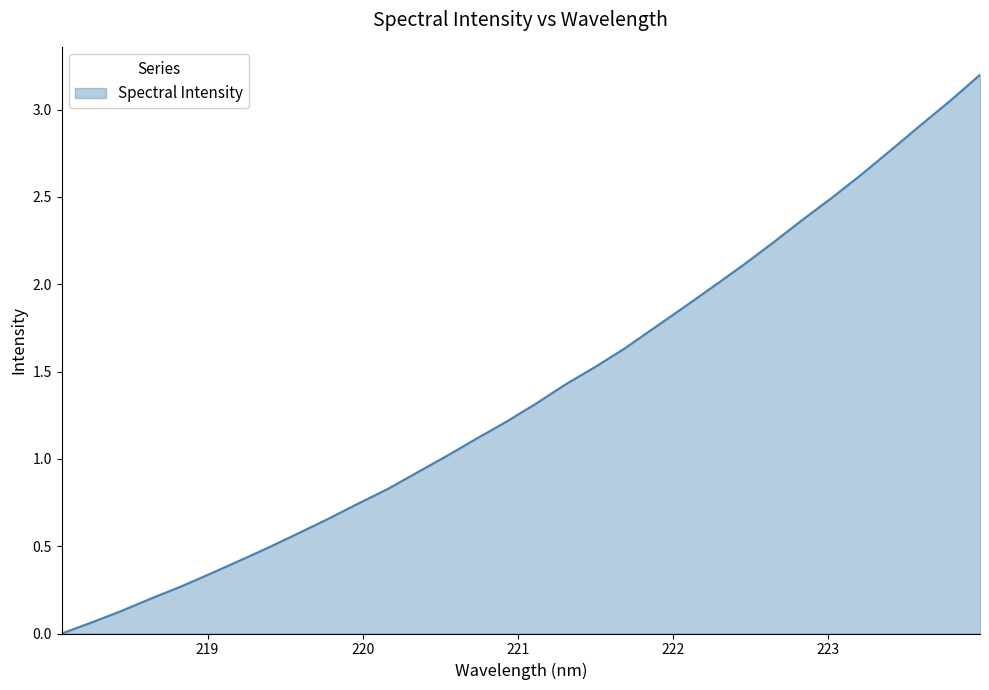

What is the difference between the maximum and minimum values?

3.2